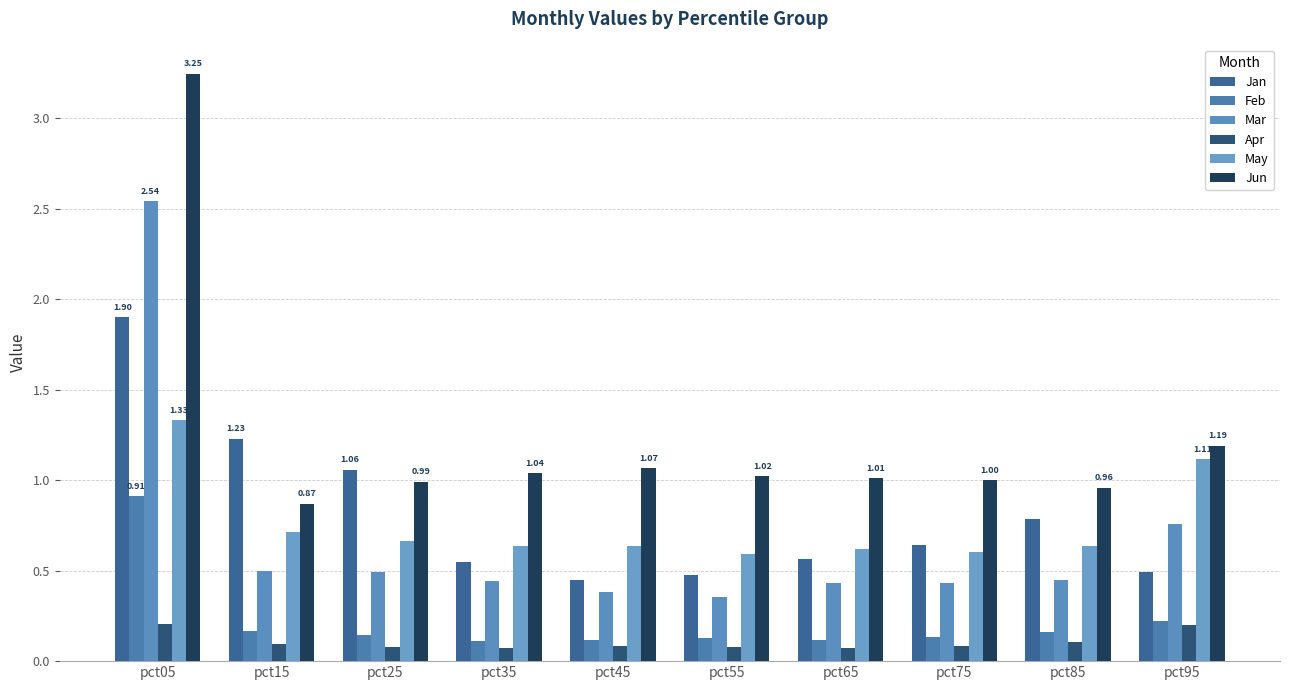

True or false: Jan has a value of 1.4 at pct85.

False